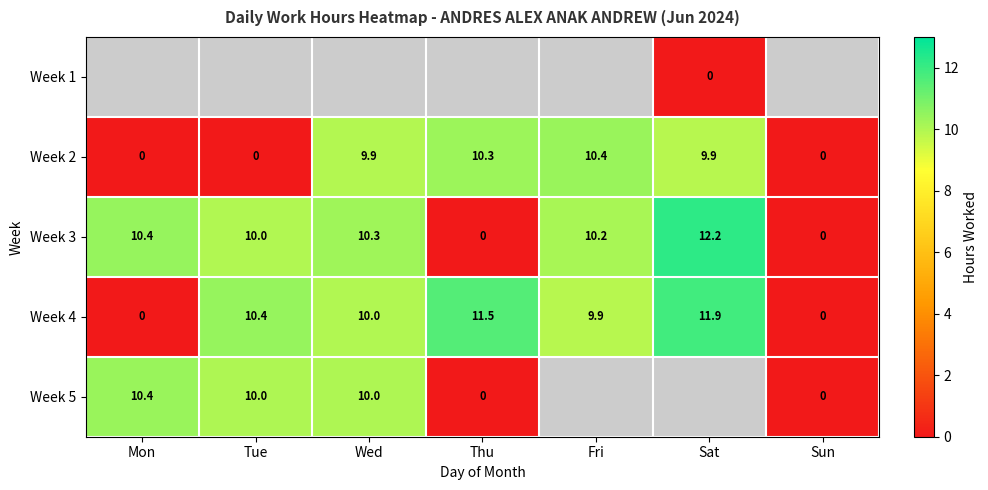

Between Fri and Wed, which is larger?

Wed